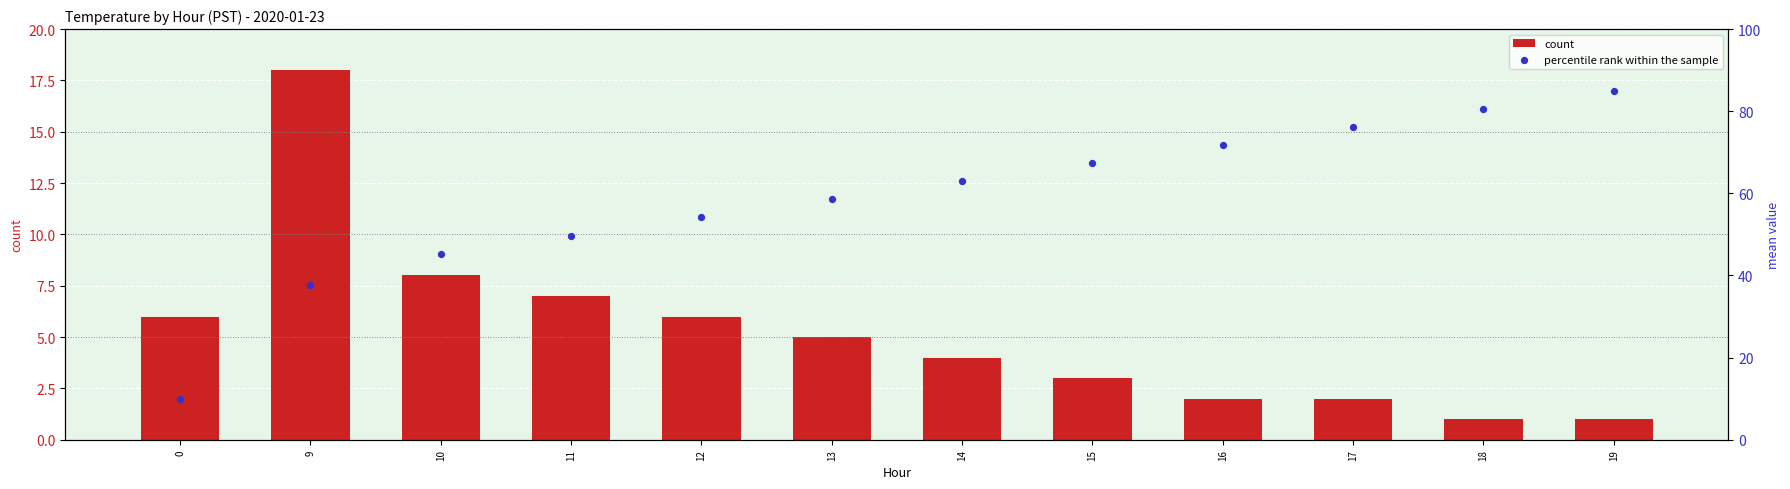

Which series reaches the maximum Y coordinate?

percentile rank within the sample